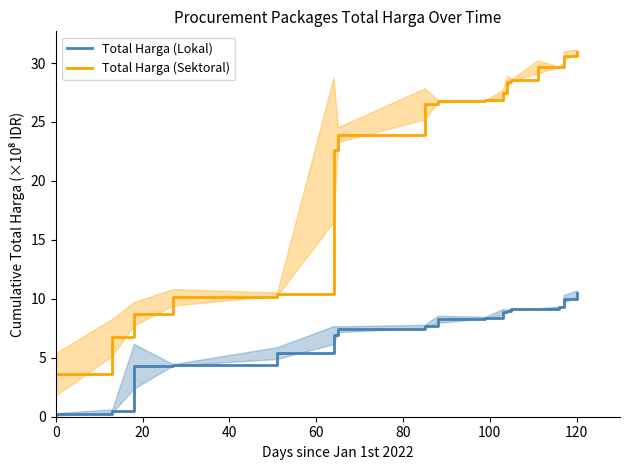

Rank the series by their maximum value, from highest to lowest.

Total Harga (Sektoral), Total Harga (Lokal)